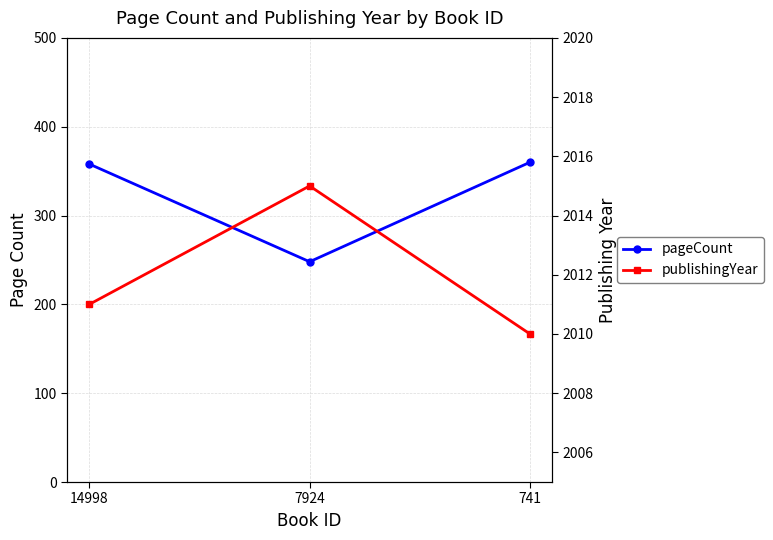

List the series in order of their overall mean, lowest first.

pageCount, publishingYear